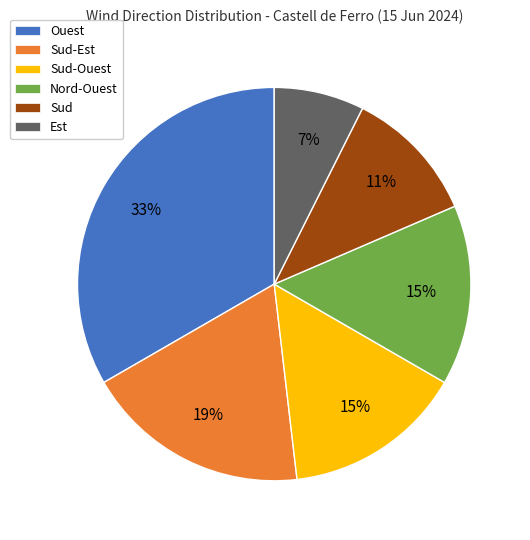

What is the largest slice in the pie chart?

Ouest